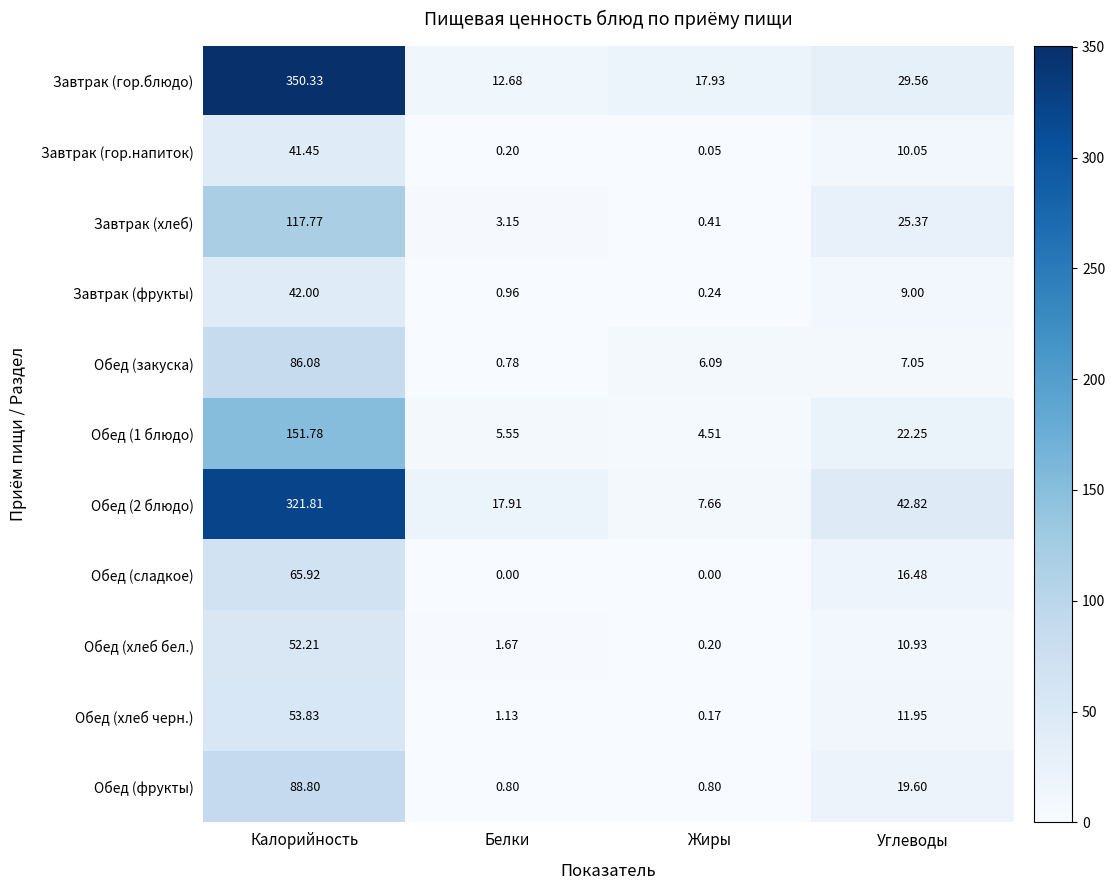

Which series has the widest spread of values?

Завтрак (гор.блюдо)